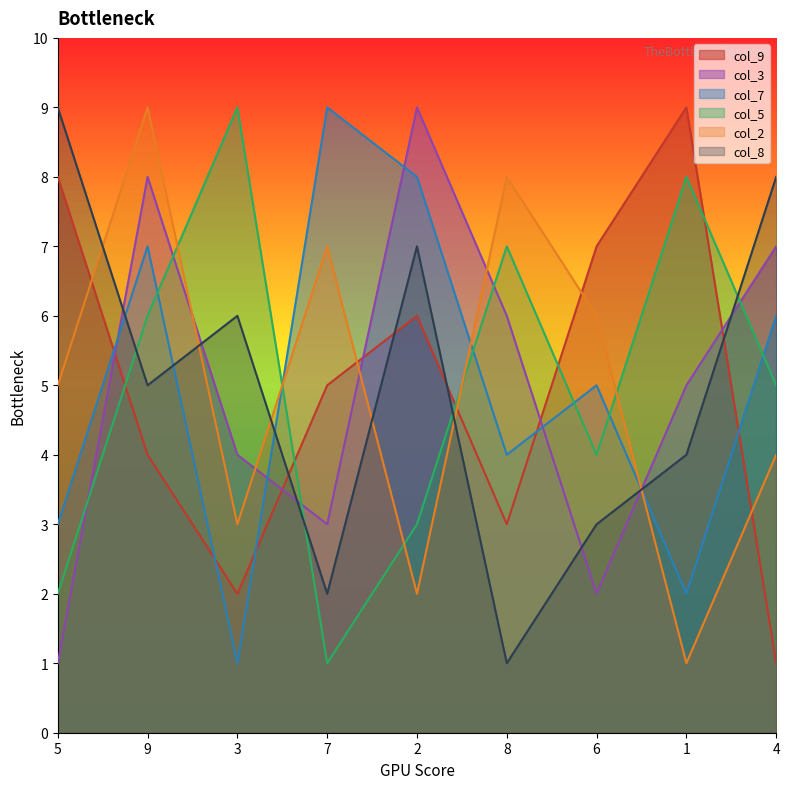

True or false: col_9 has more than 0 interior local peaks.

True